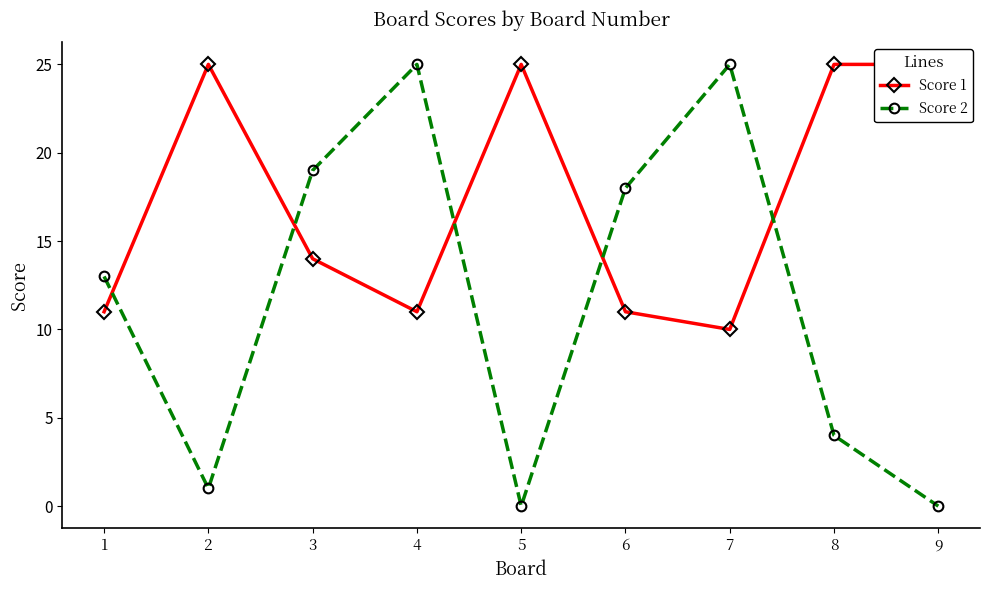

Is it true that Score 2 equals 28 at 3?

False